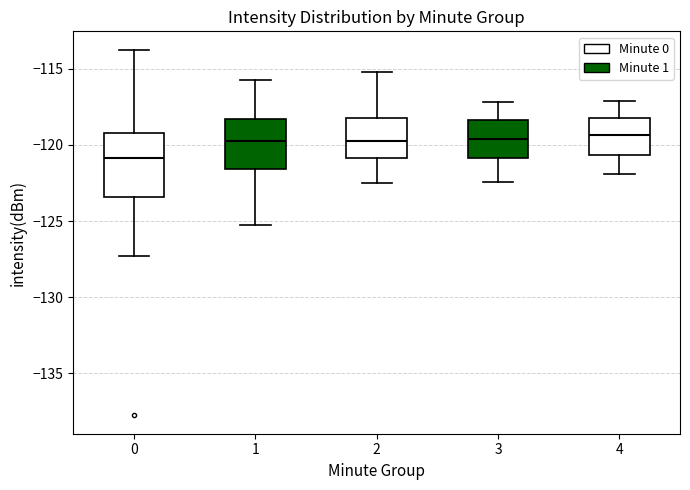

Reading left to right, read every box against the y-axis: the position of its median line, the range the box covers, and the ends of its whiskers. The values are not printed on the chart, so give them approximately, as read against the axis.

0: median -121.0, box -123.5 to -119.0, whiskers -127.5 to -113.5
1: median -120.0, box -121.5 to -118.5, whiskers -125.5 to -115.5
2: median -119.5, box -121.0 to -118.0, whiskers -122.5 to -115.0
3: median -119.5, box -121.0 to -118.5, whiskers -122.5 to -117.0
4: median -119.5, box -120.5 to -118.0, whiskers -122.0 to -117.0